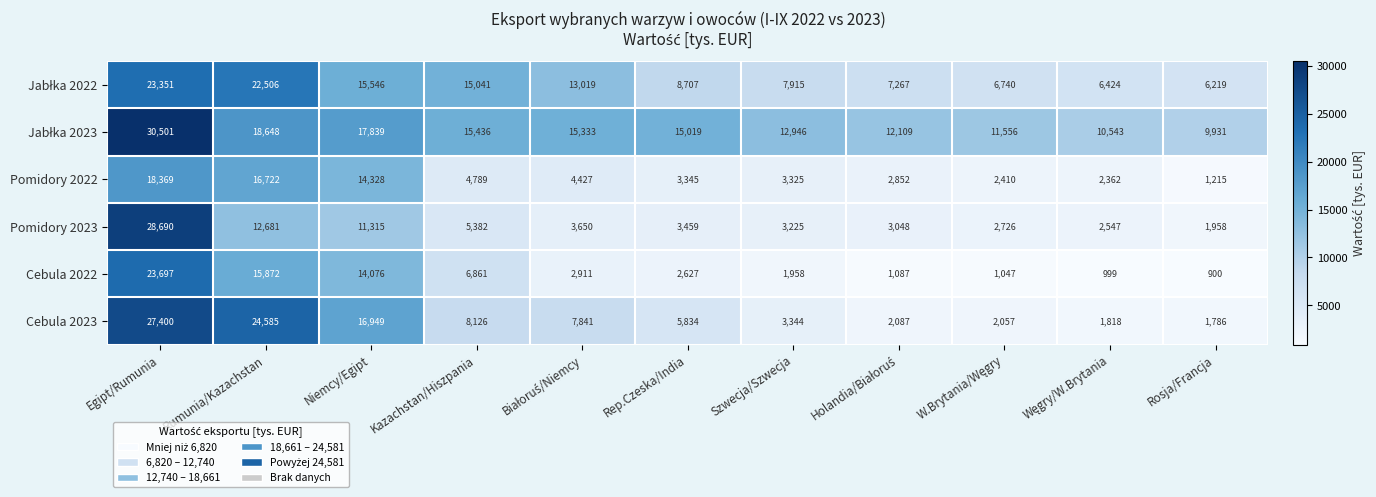

What is the difference between the maximum and second lowest values in the Cebula 2023 series?

25582